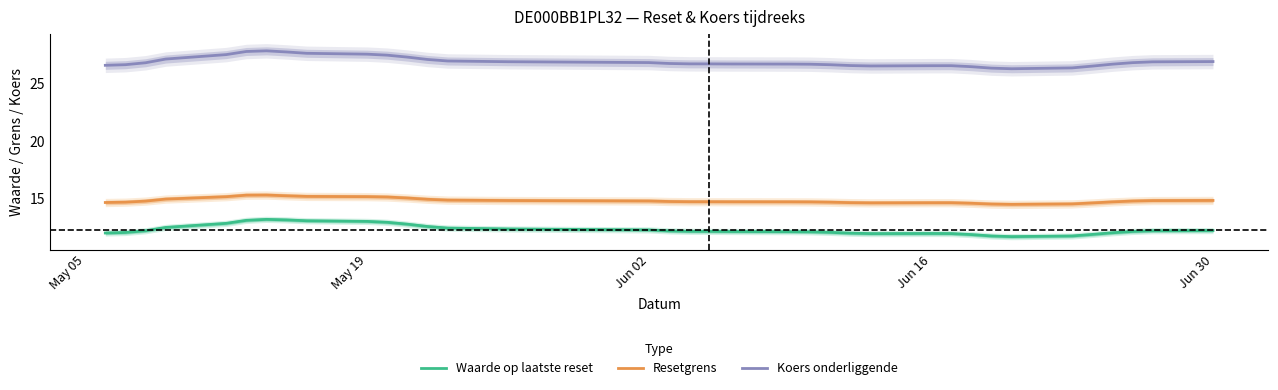

What is the minimum value for Koers onderliggende?

26.3